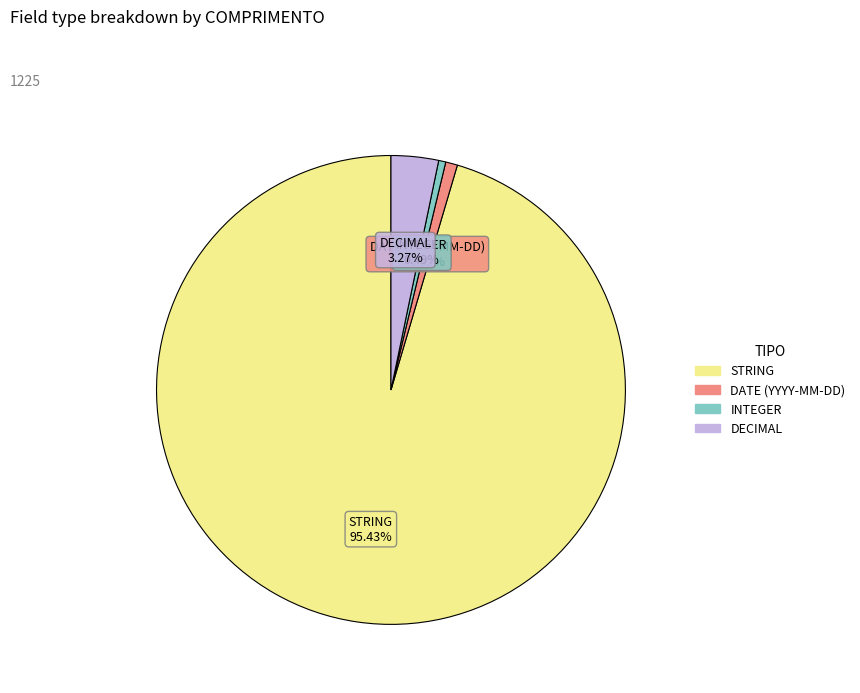

To the nearest percent, what is the average slice percentage?

25%